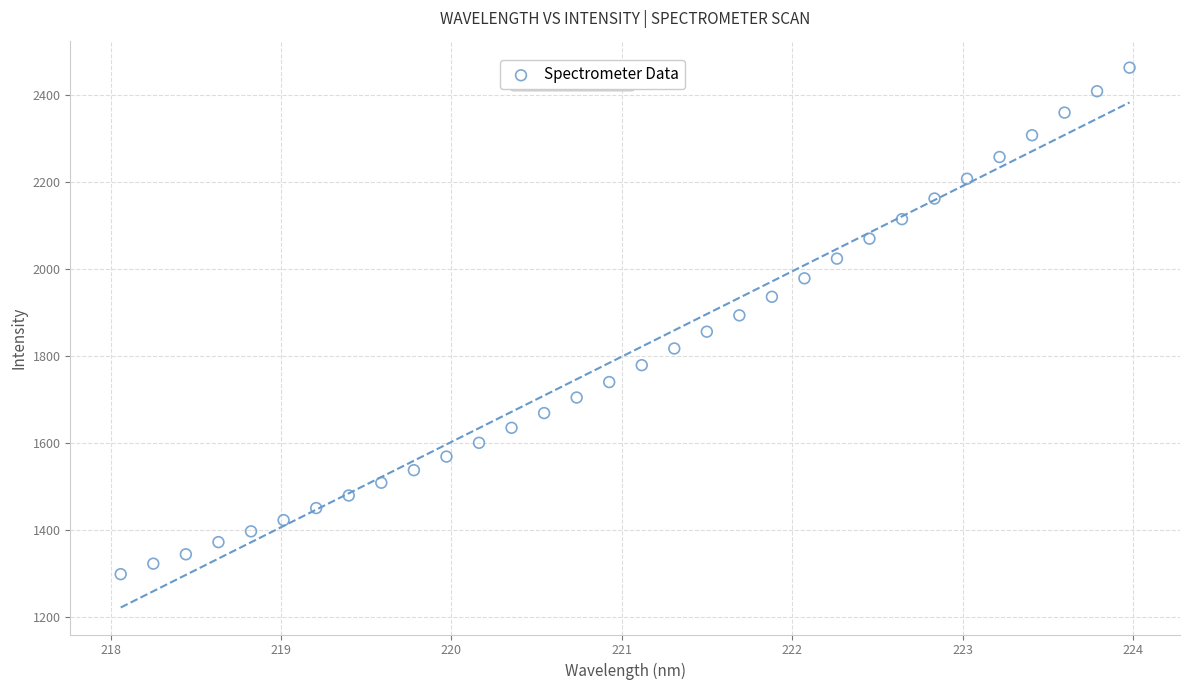

What is the range of X values (max minus min)?

5.9